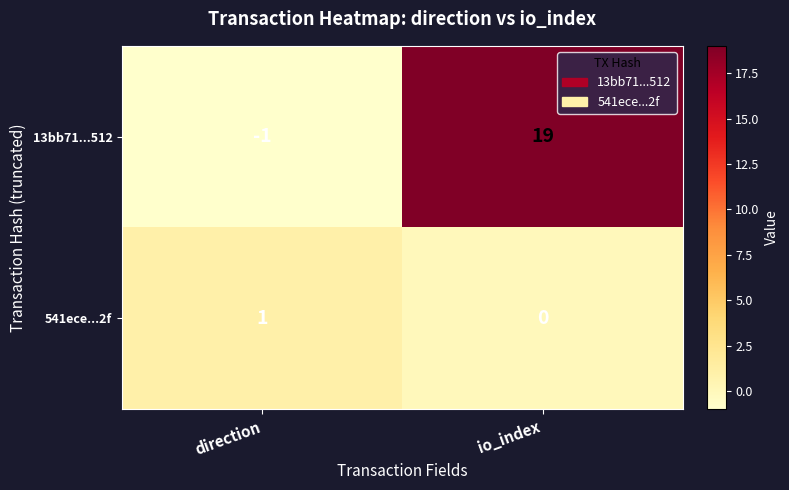

Which series has the largest range (max minus min)?

13bb71...512